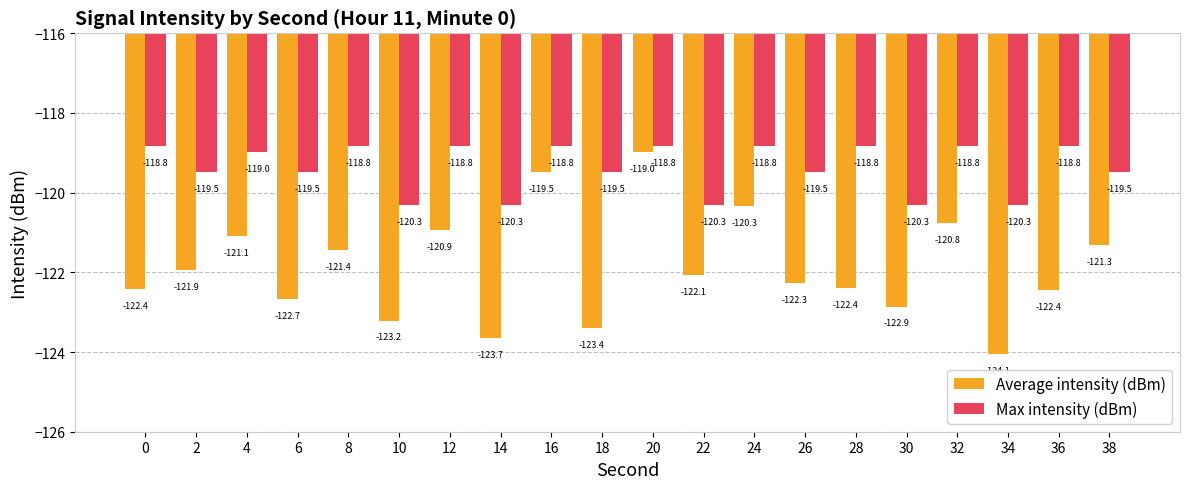

Is it true that Average intensity (dBm) equals -39.7 at 0?

False